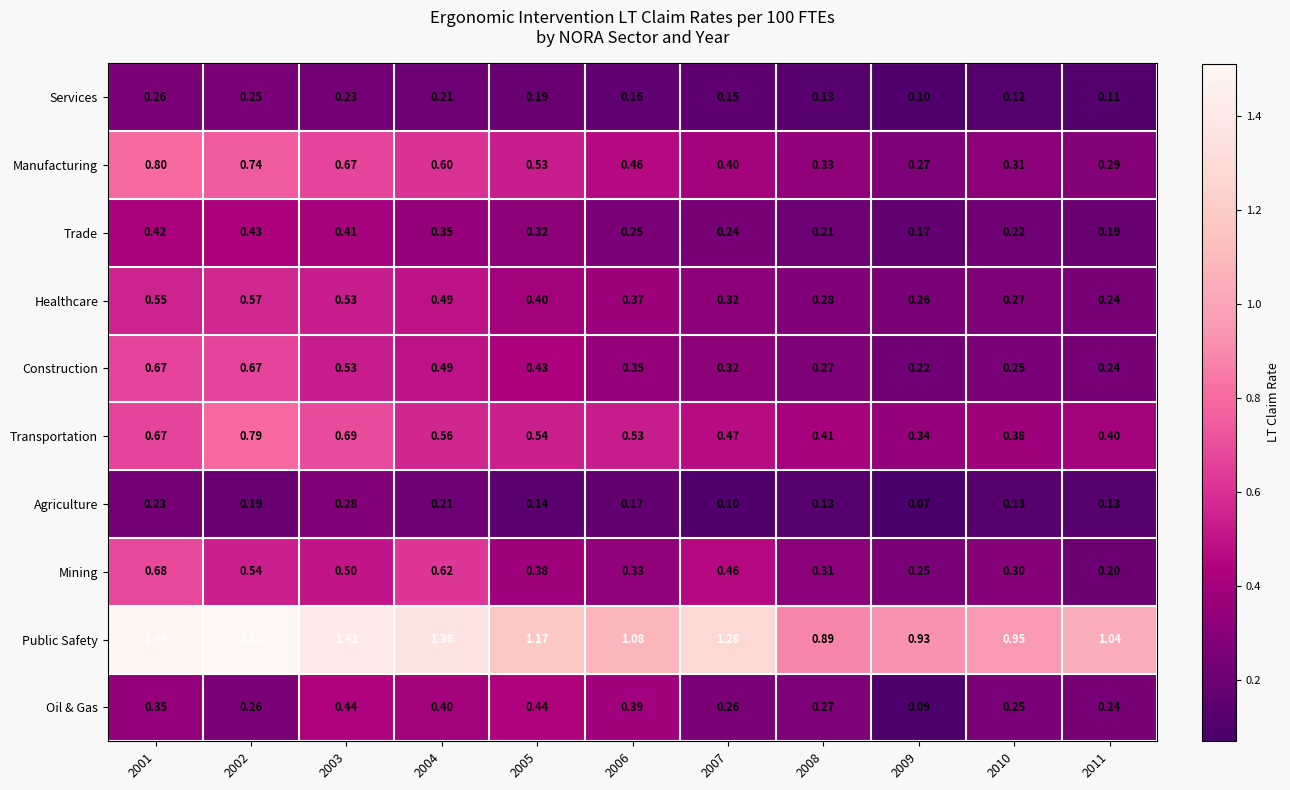

Which series has the widest spread of values?

Public Safety